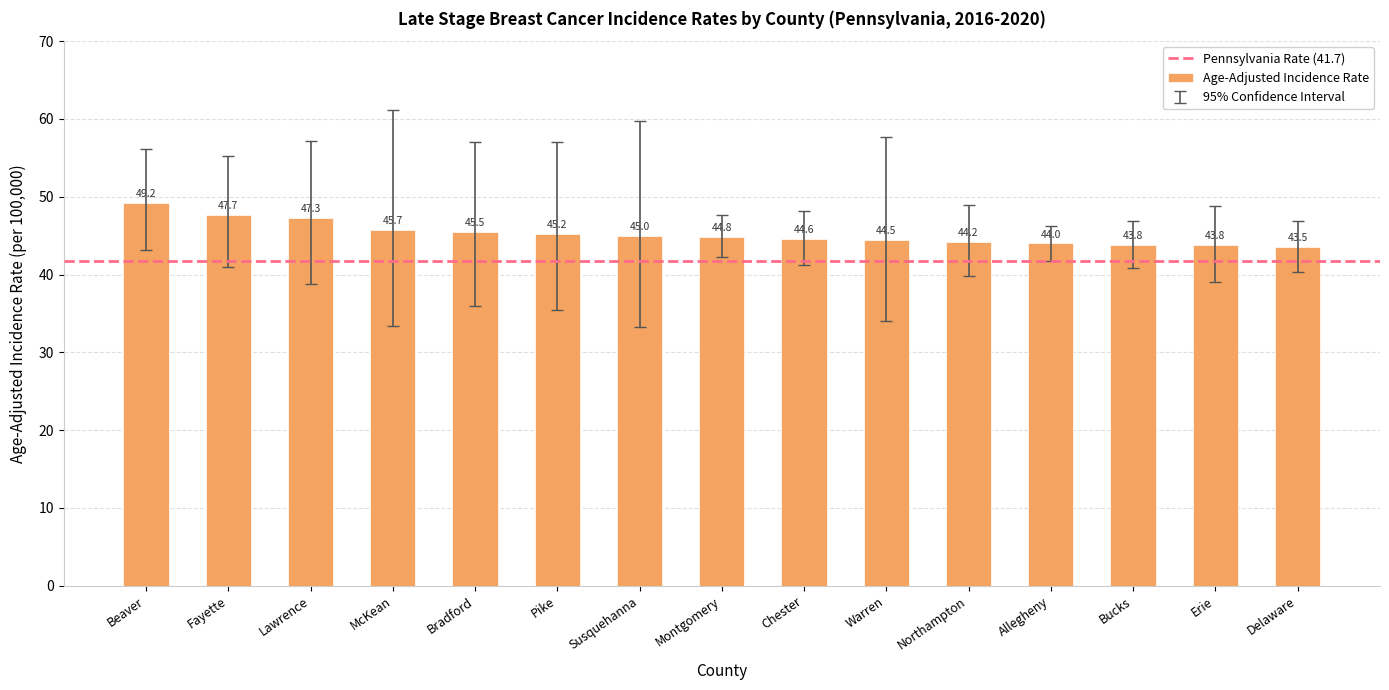

What is the sum of all values?

678.8